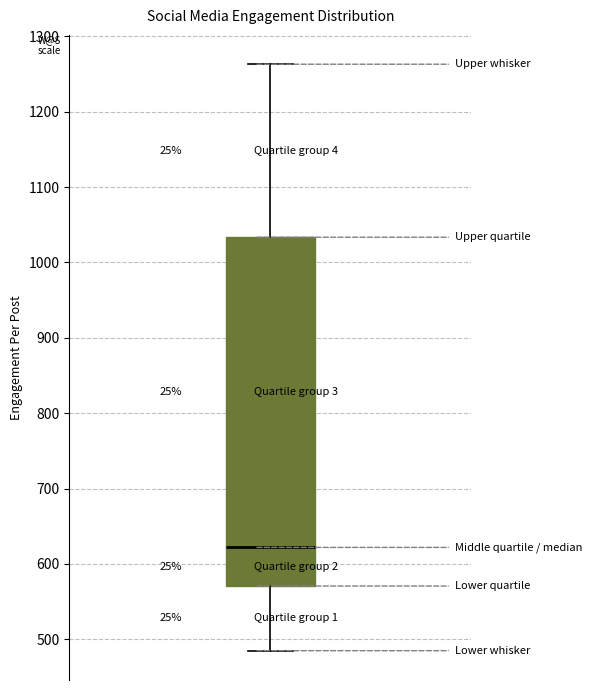

Transcribe this box plot: give where the median line is, the range the box spans, and where the two whiskers end, as read against the y-axis. The values are not printed on the chart, so give them approximately, as read against the axis.

median 620, box 570 to 1030, whiskers 490 to 1260